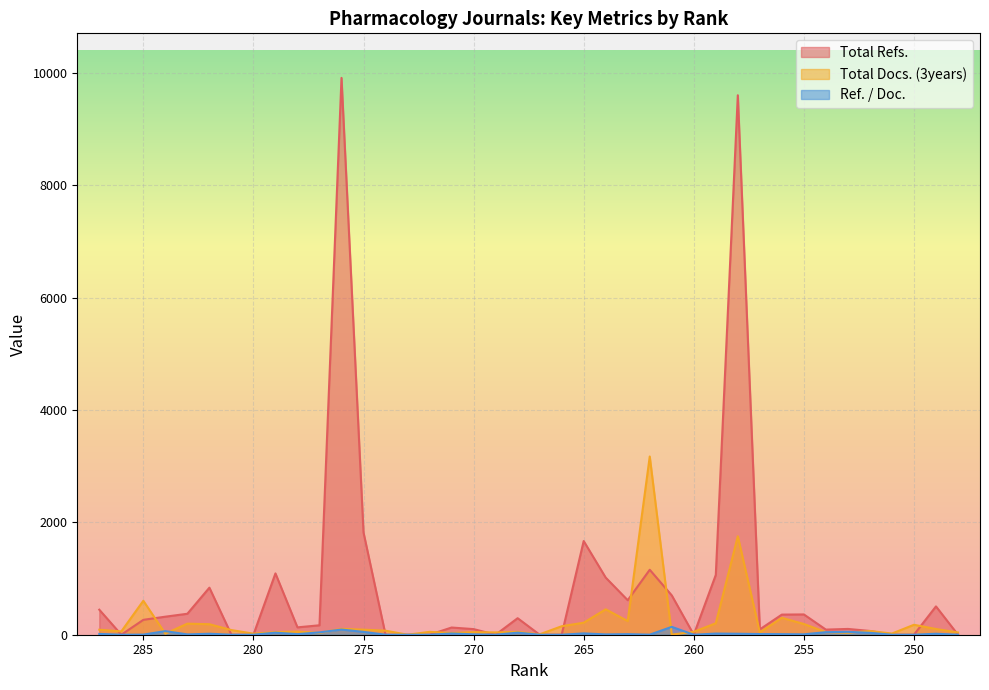

What value does the Total Docs. (3years) series have at 266?

151.0